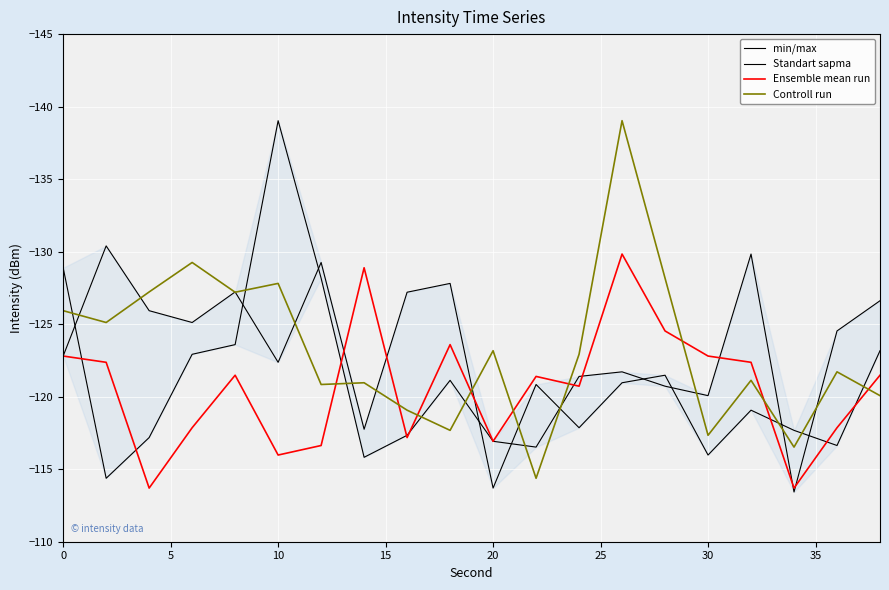

How many lines are shown in the chart?

4